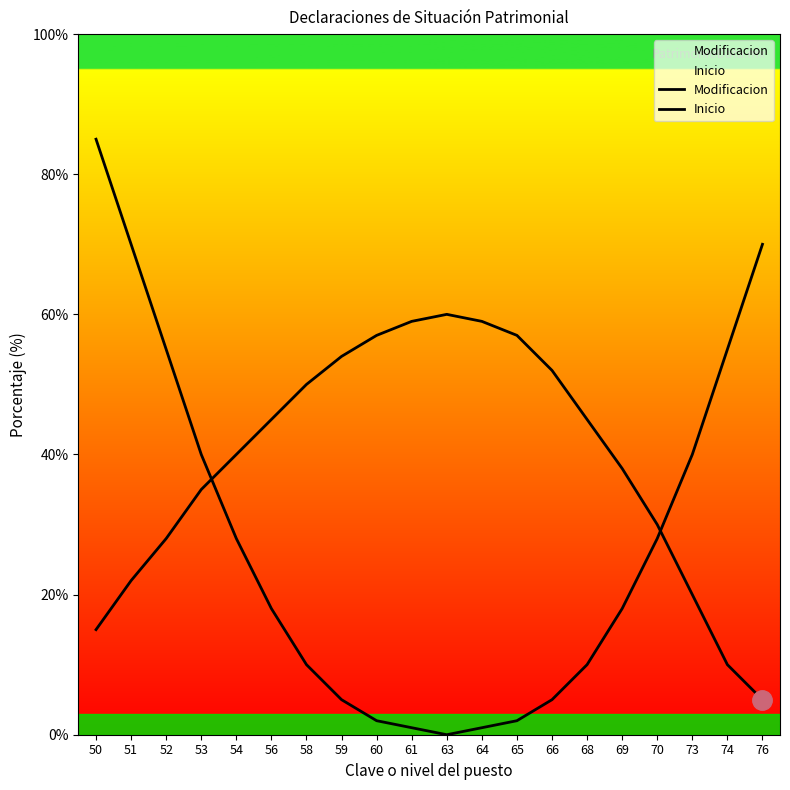

Reading left to right, what are all the values shown in this chart?

Modificacion: 50=15	51=22	52=28	53=35	54=40	56=45	58=50	59=54	60=57	61=59	63=60	64=59	65=57	66=52	68=45	69=38	70=30	73=20	74=10	76=5
Inicio: 50=85	51=70	52=55	53=40	54=28	56=18	58=10	59=5	60=2	61=1	63=0	64=1	65=2	66=5	68=10	69=18	70=28	73=40	74=55	76=70